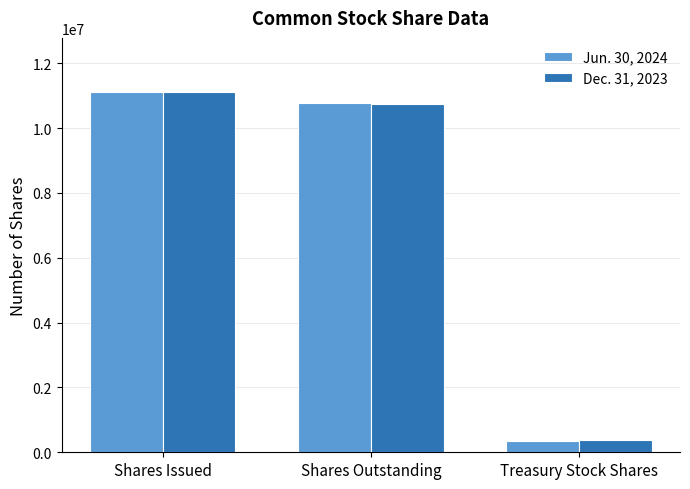

Is the value of Dec. 31, 2023 at Shares Issued greater than the value of Jun. 30, 2024 at Treasury Stock Shares?

Yes